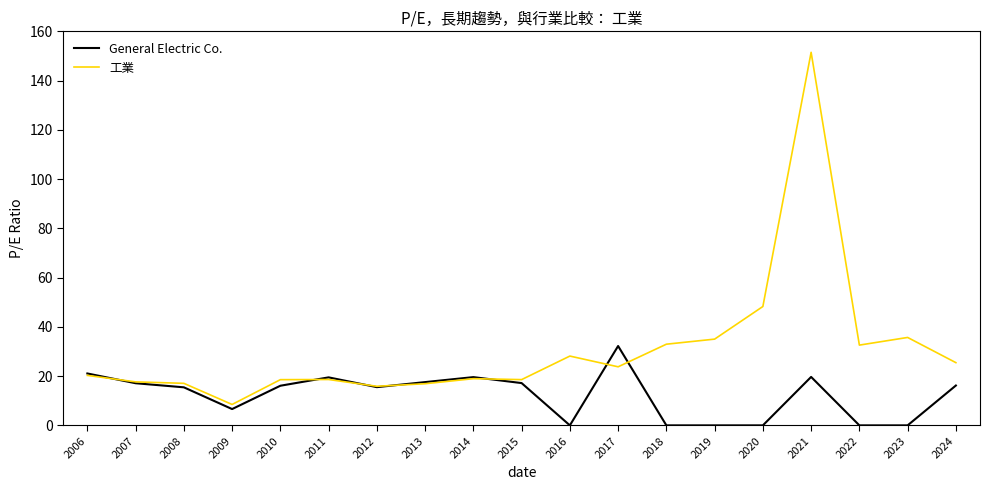

What is the sum of the General Electric Co. values at 2011 and 2021?

39.2